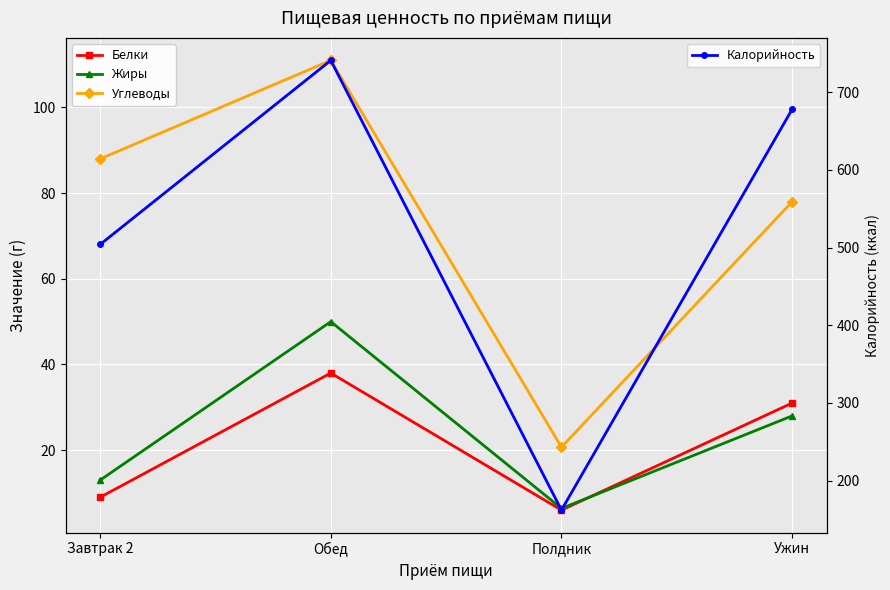

In Белки, how many points are lower than both neighbors (excluding endpoints)?

1